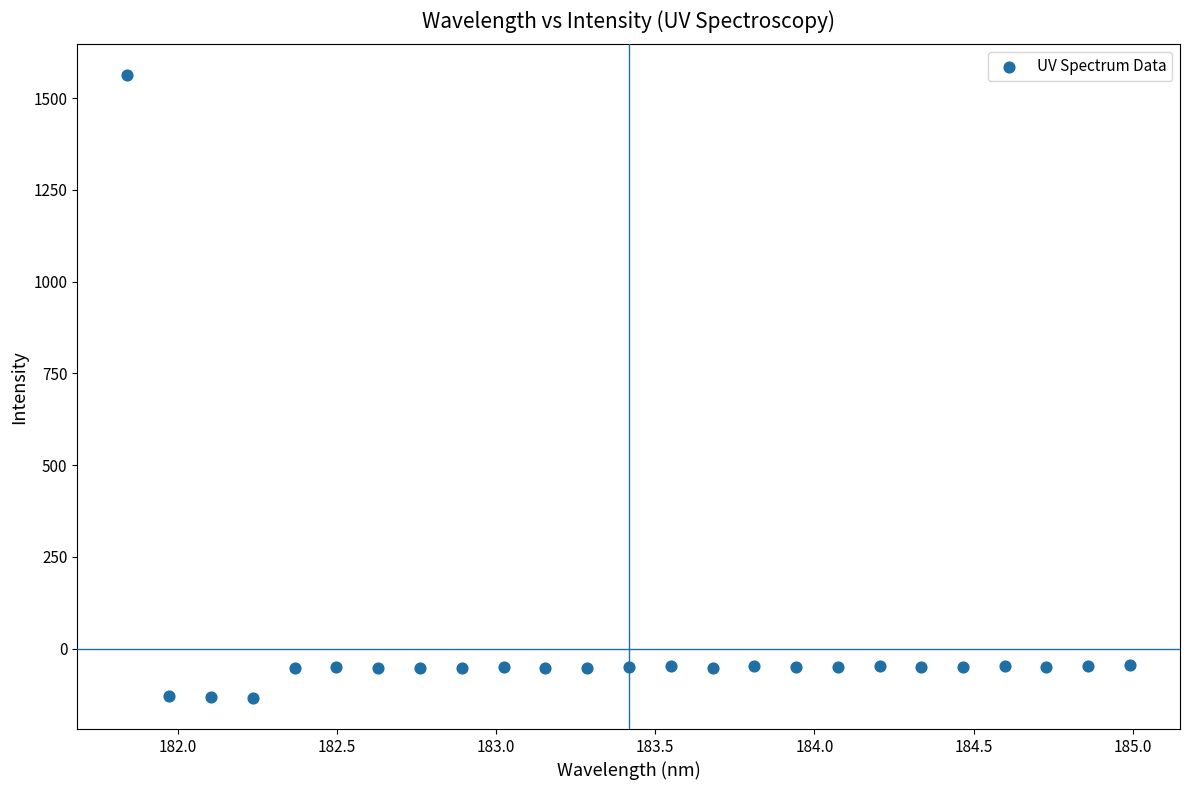

What is the range of Y values (max minus min)?

1695.7